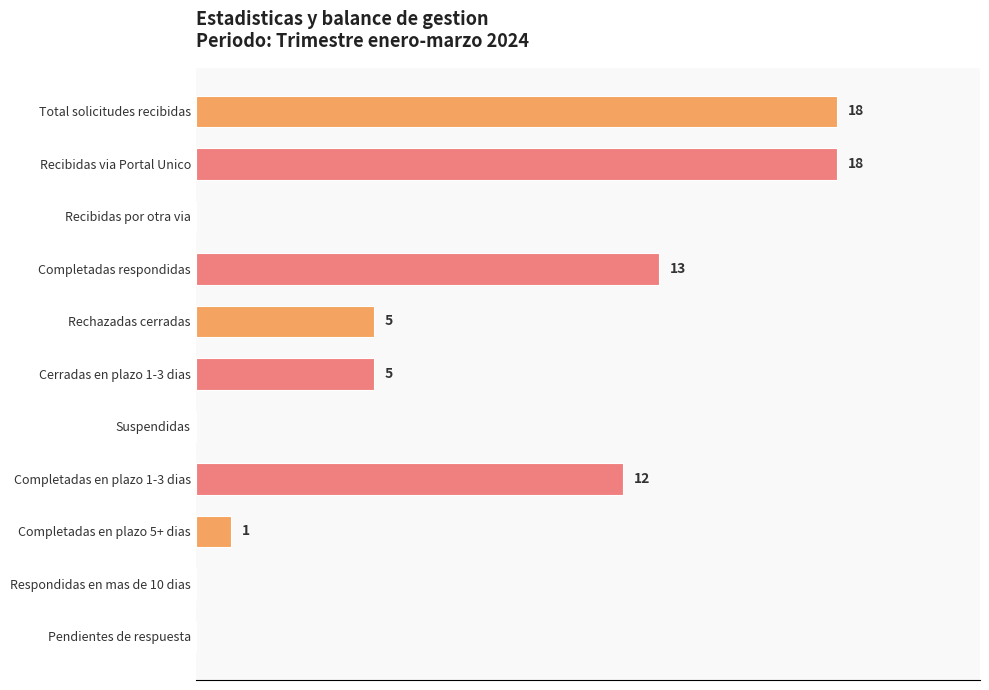

At which label is the value closest to 9?

Completadas en plazo 1-3 dias